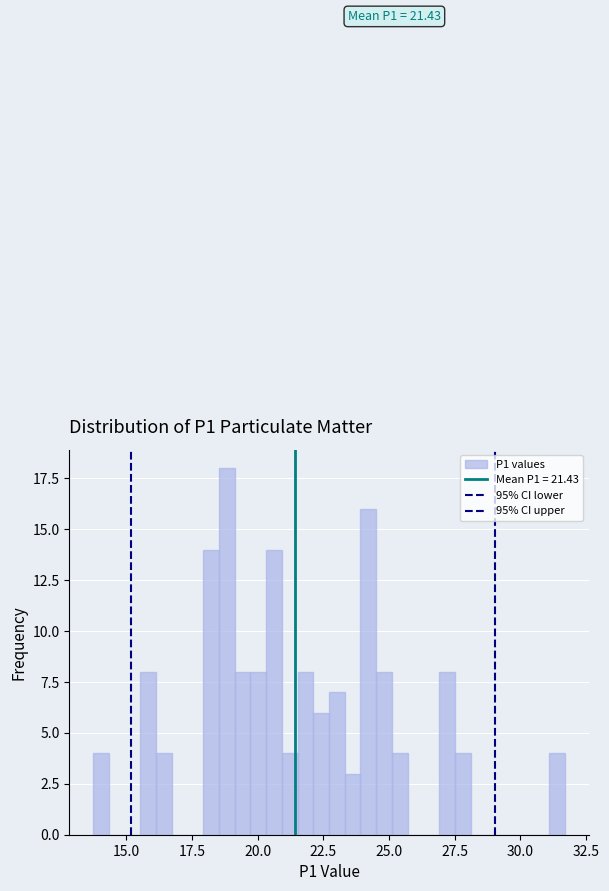

Around what value on the x-axis is the tallest bar? Give the approximate position of its centre, as read against the axis.

19.0